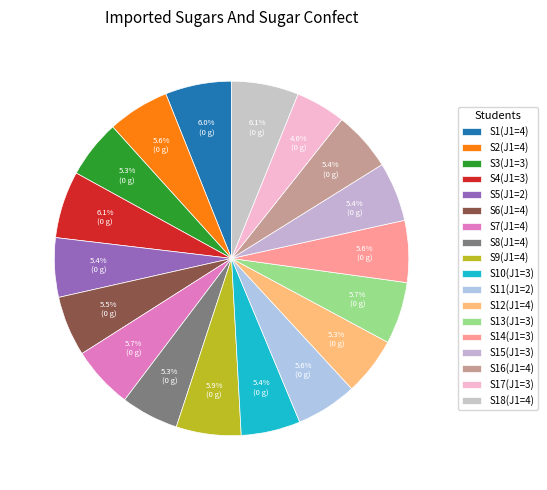

To the nearest percent, what is the average slice percentage?

6%